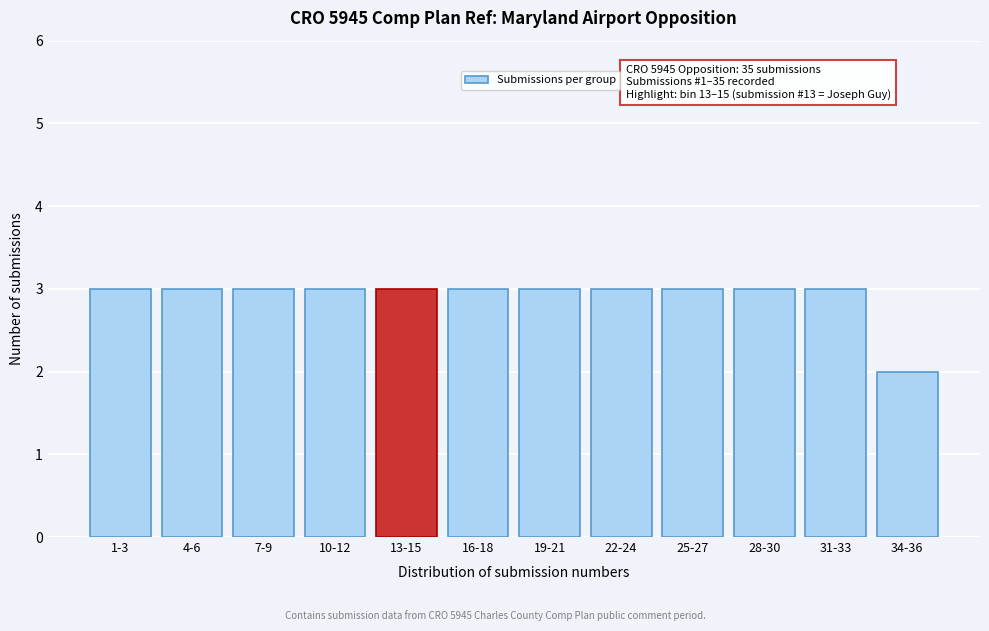

Reading left to right, extract all data points from this chart.

3	3	3	3	3	3	3	3	3	3	3	2